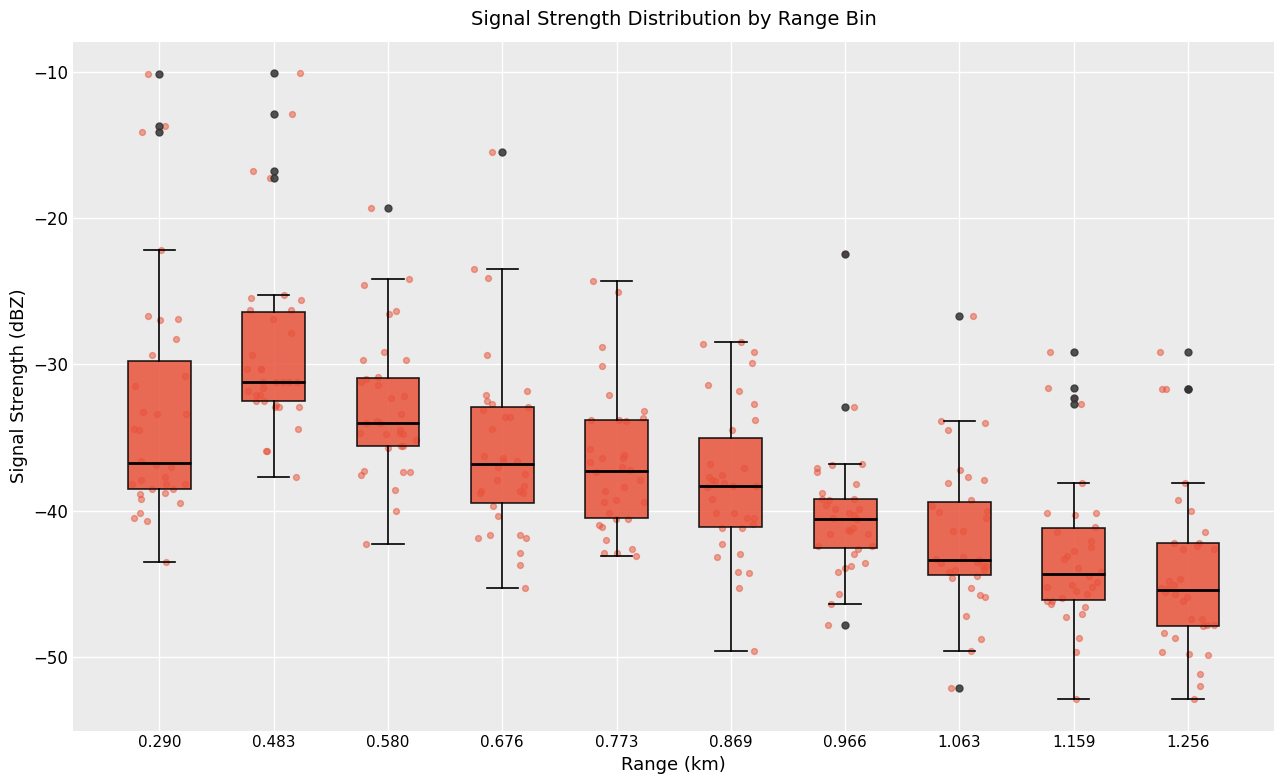

Reading left to right, read every box against the y-axis: the position of its median line, the range the box covers, and the ends of its whiskers. The values are not printed on the chart, so give them approximately, as read against the axis.

0.290: median -37, box -38 to -30, whiskers -43 to -22
0.483: median -31, box -32 to -26, whiskers -38 to -25
0.580: median -34, box -36 to -31, whiskers -42 to -24
0.676: median -37, box -39 to -33, whiskers -45 to -23
0.773: median -37, box -40 to -34, whiskers -43 to -24
0.869: median -38, box -41 to -35, whiskers -50 to -28
0.966: median -41, box -43 to -39, whiskers -46 to -37
1.063: median -43, box -44 to -39, whiskers -50 to -34
1.159: median -44, box -46 to -41, whiskers -53 to -38
1.256: median -45, box -48 to -42, whiskers -53 to -38